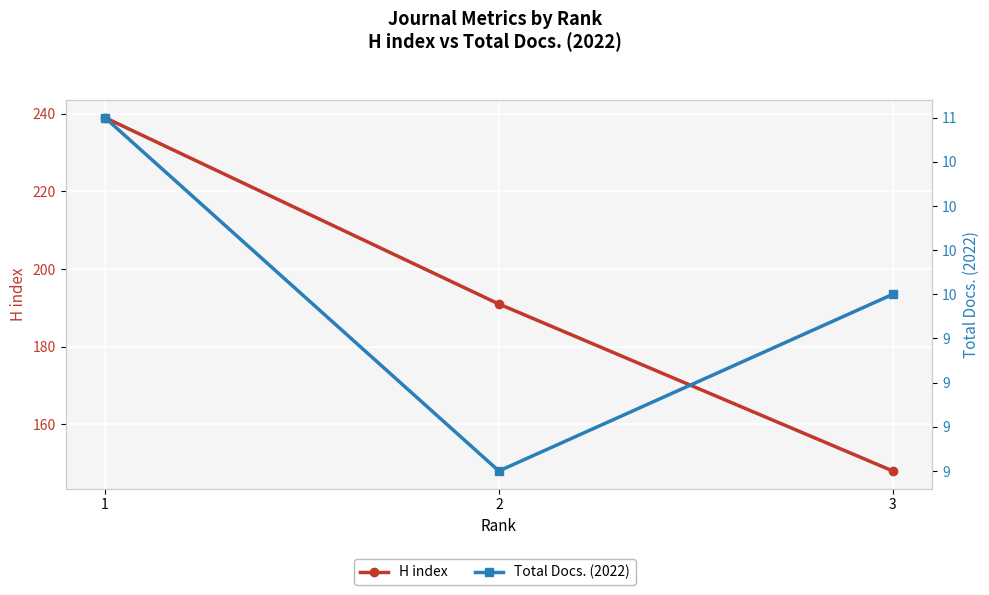

What is the sum of all H index values?

578